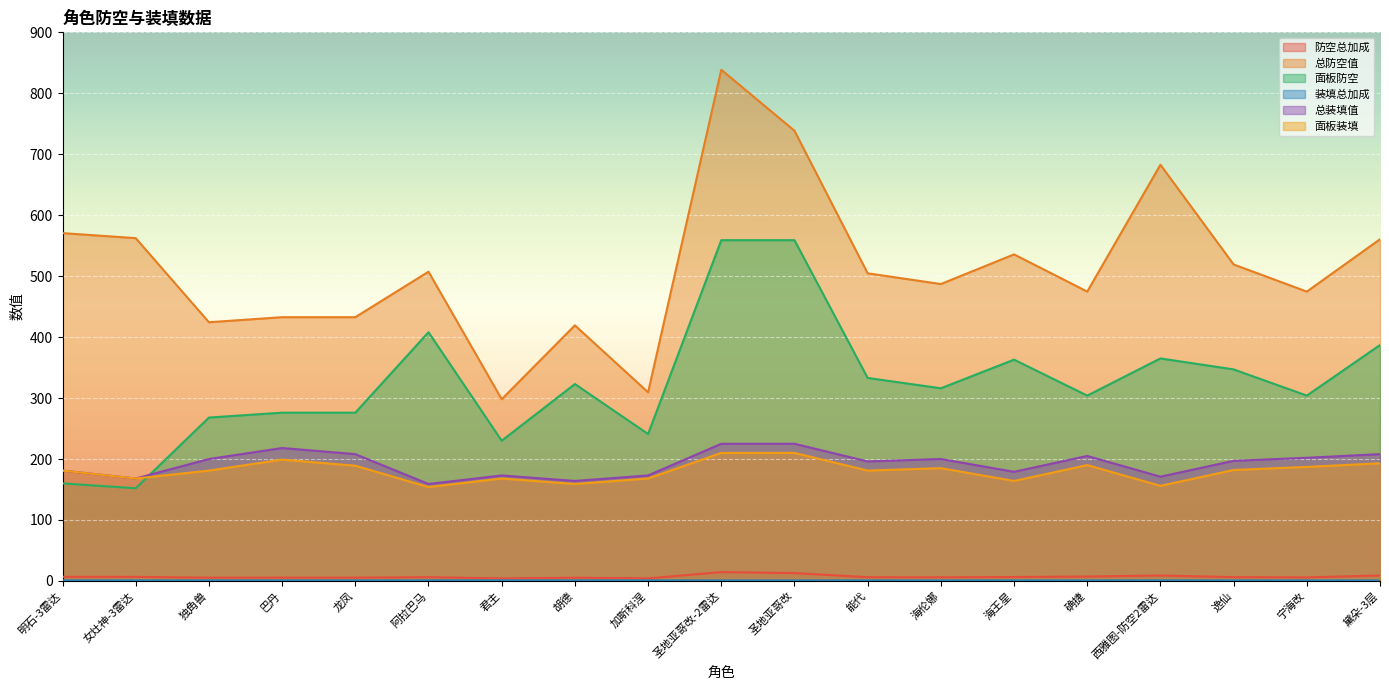

Between 逸仙 and 宁海改, which series saw the biggest shift?

总防空值